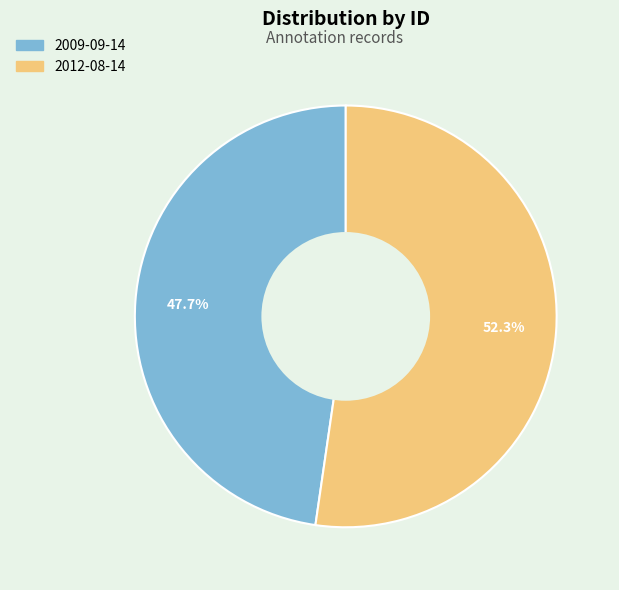

To the nearest percent, what portion does 2009-09-14 represent?

48%